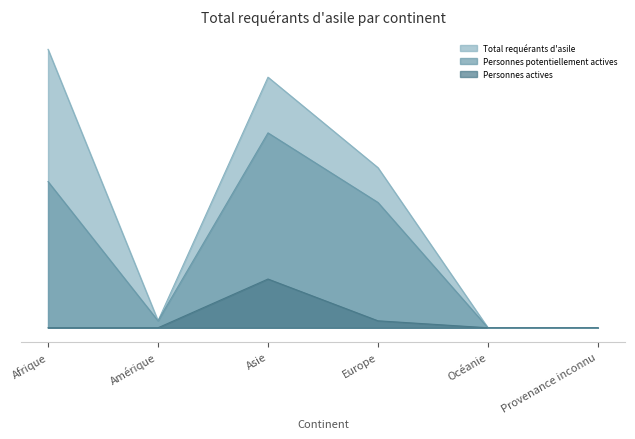

Does the chart have visible grid lines?

No